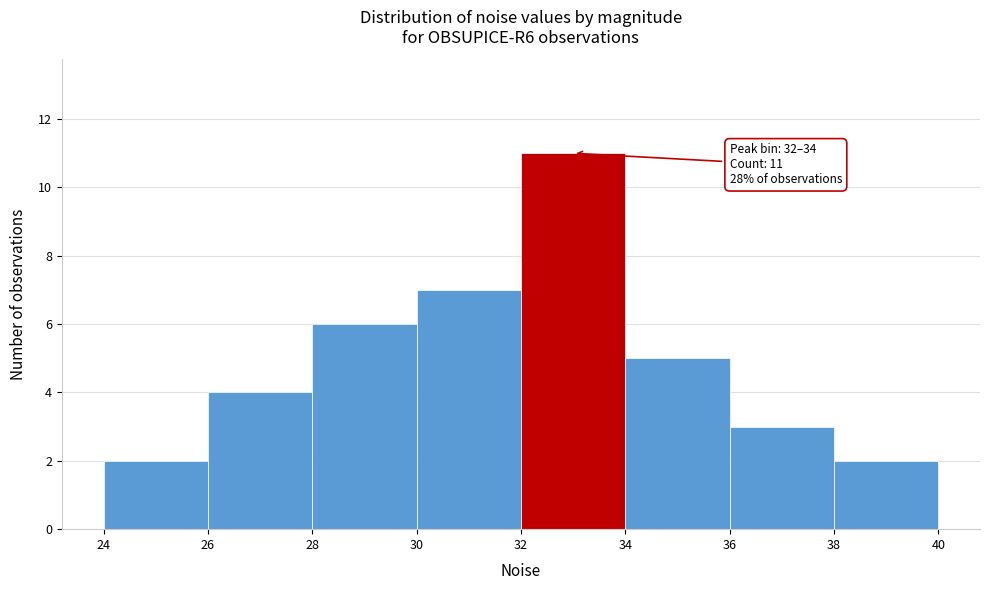

Which range on the x-axis has the tallest bar?

32 to 34